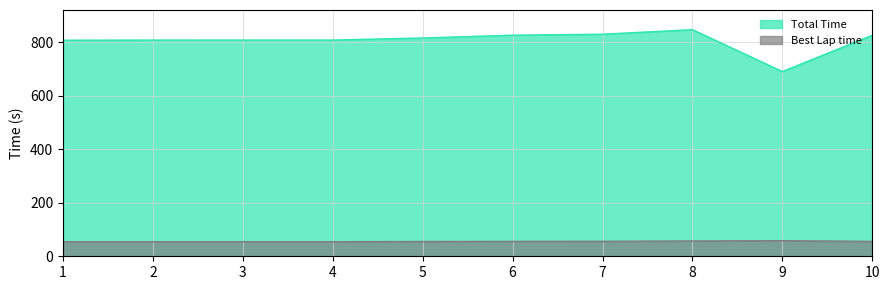

What is the minimum value shown in the chart?

54.6